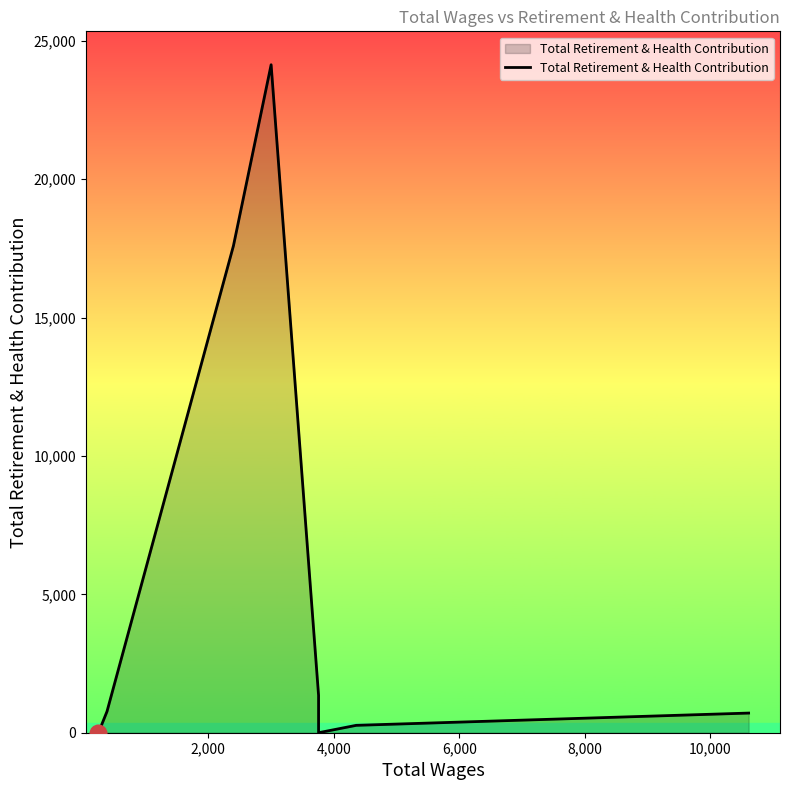

Reading right to left, extract all data points from this chart.

710	267	0	0	1352	24135	17597	768	0